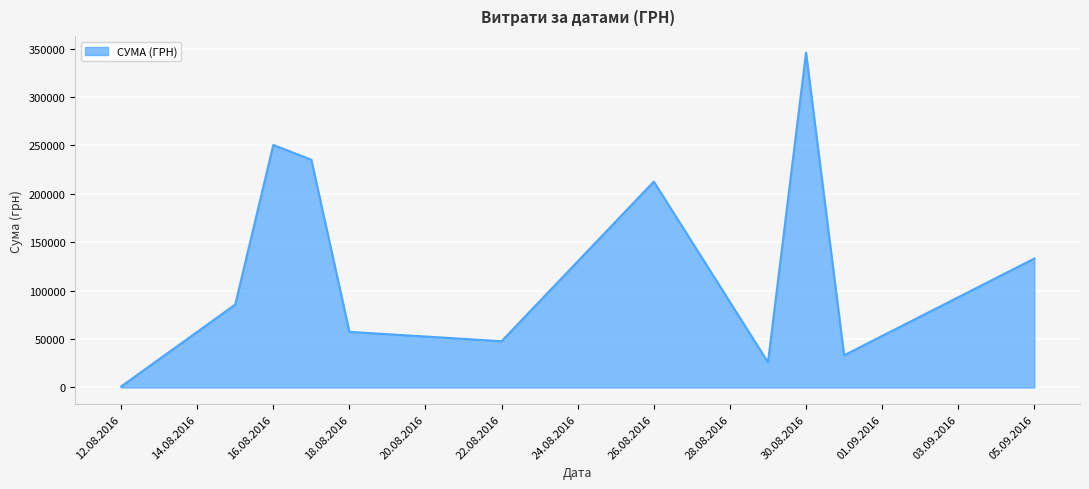

What is the maximum value shown in the chart?

345687.3